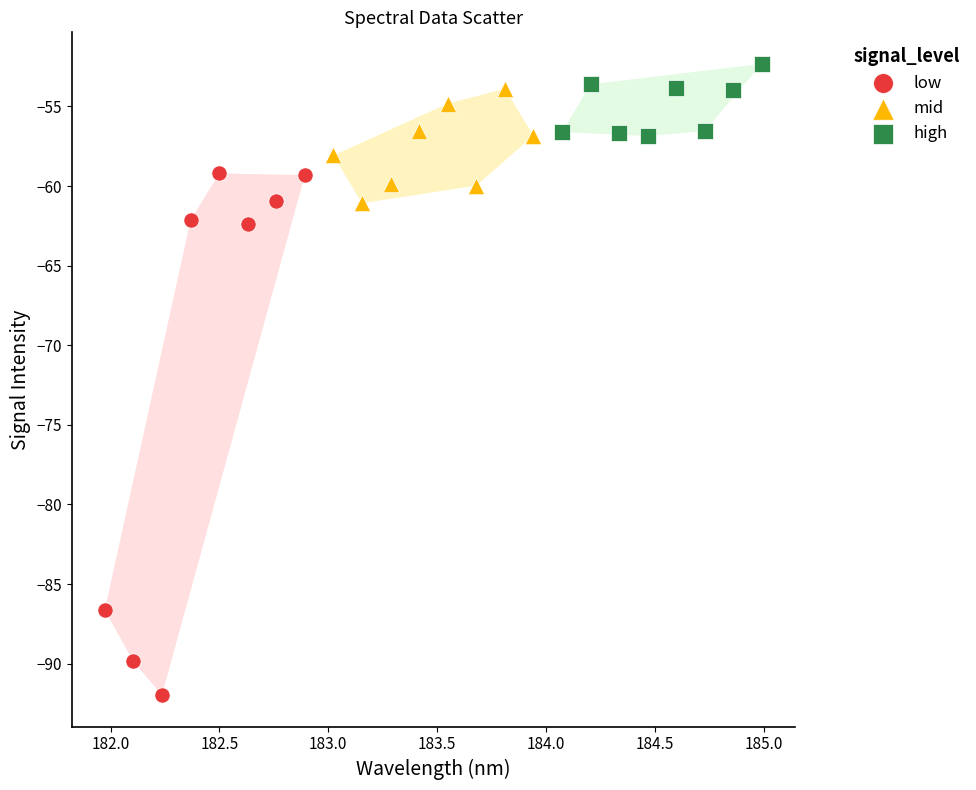

Which series contains the highest Y value?

high